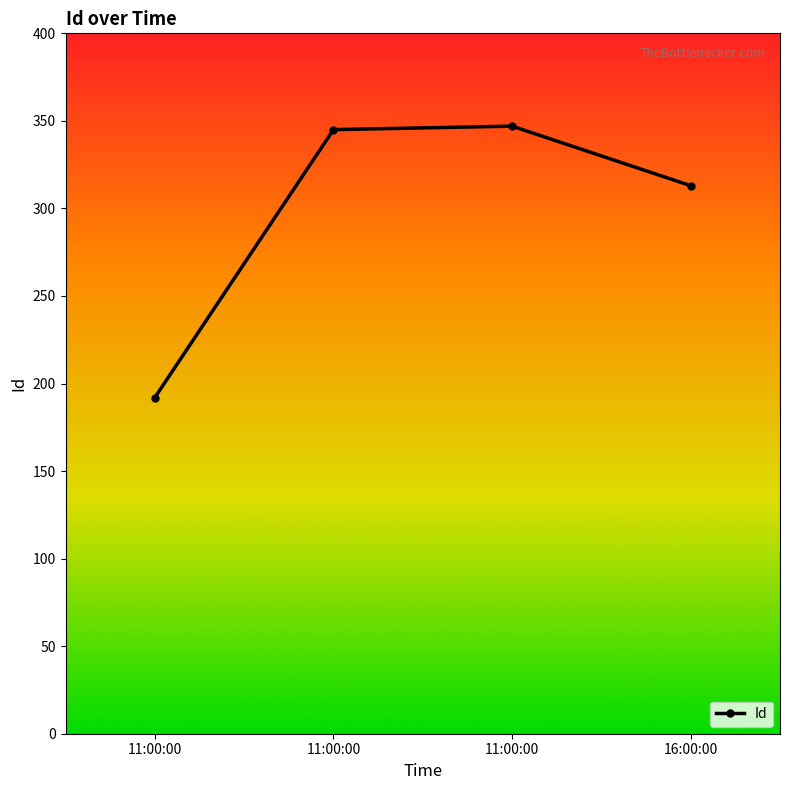

Reading right to left, list all the values displayed in this chart.

313	347	345	192